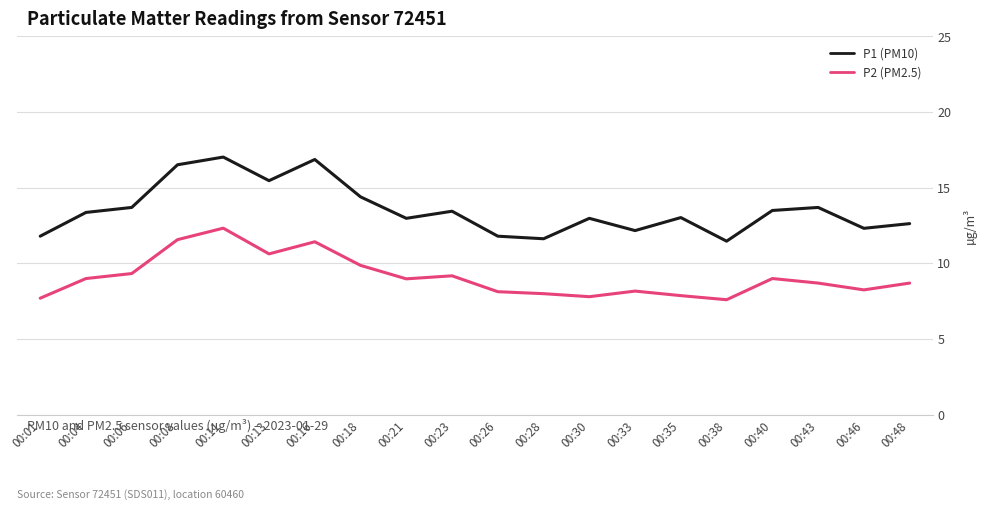

True or false: P1 (PM10) and P2 (PM2.5) intersect in this chart.

False